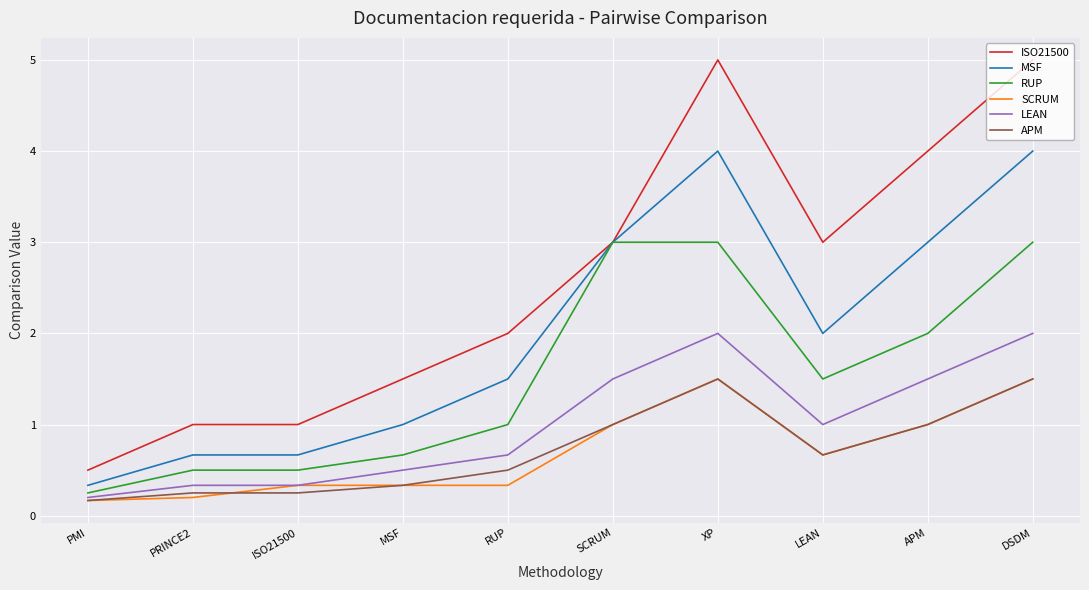

True or false: APM and SCRUM cross at least once.

True